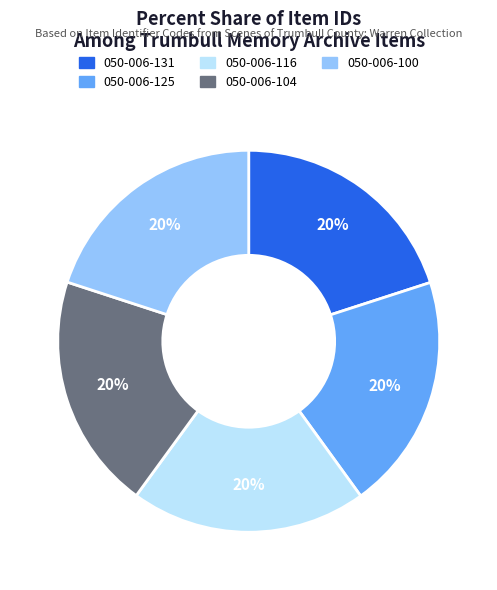

To the nearest percent, what is the average slice percentage?

20%